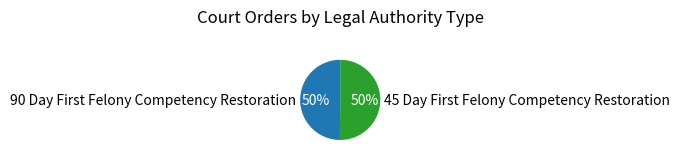

To the nearest percent, what is the average slice percentage?

50%